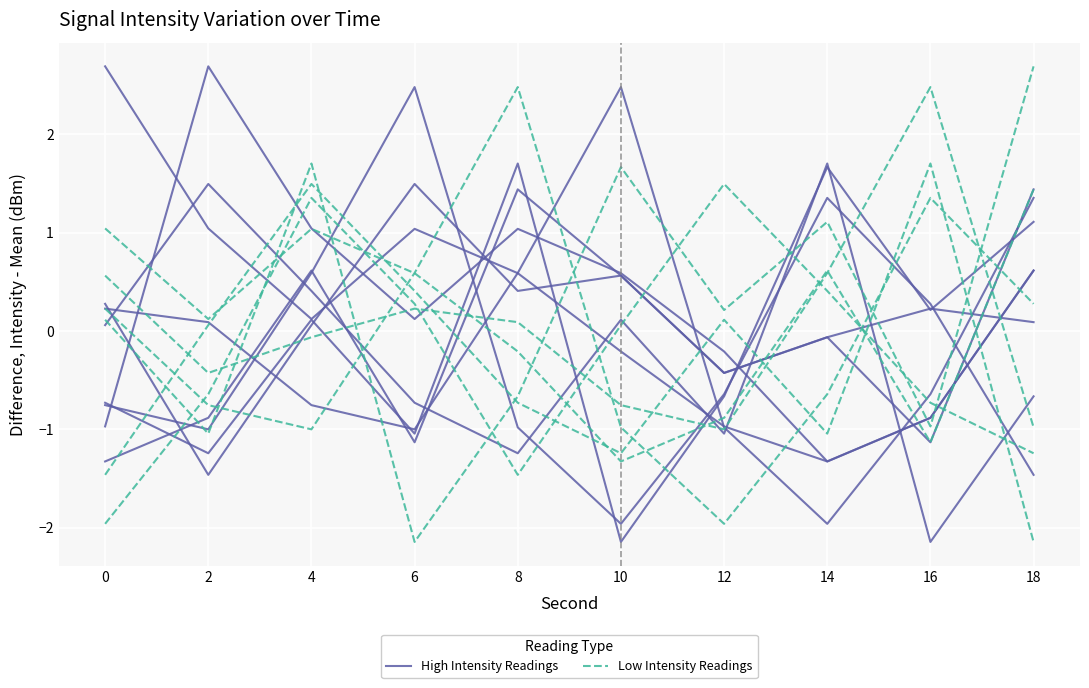

How many categories are shown in the chart?

10